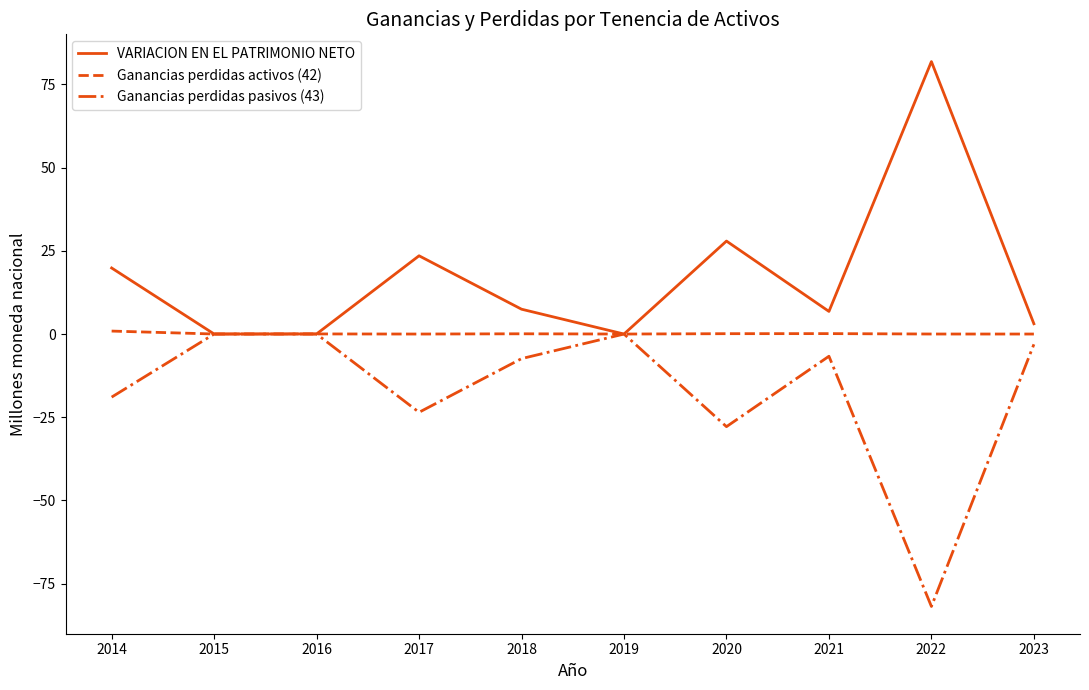

Where does the Ganancias perdidas pasivos (43) series first go above -6?

2015